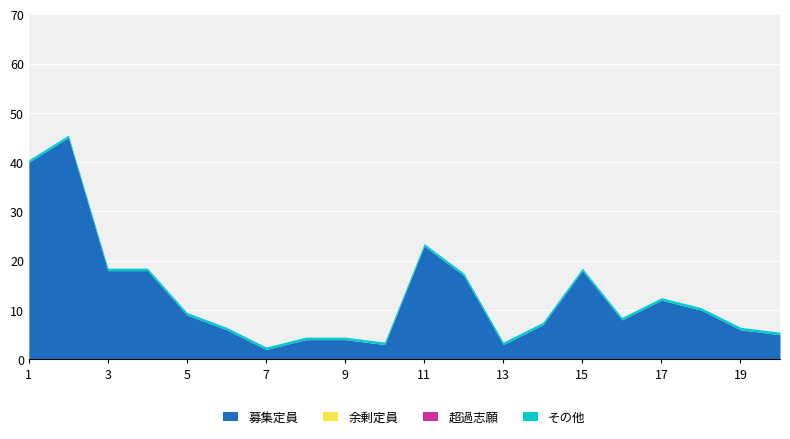

Where does the 募集定員 series first go above 9?

1